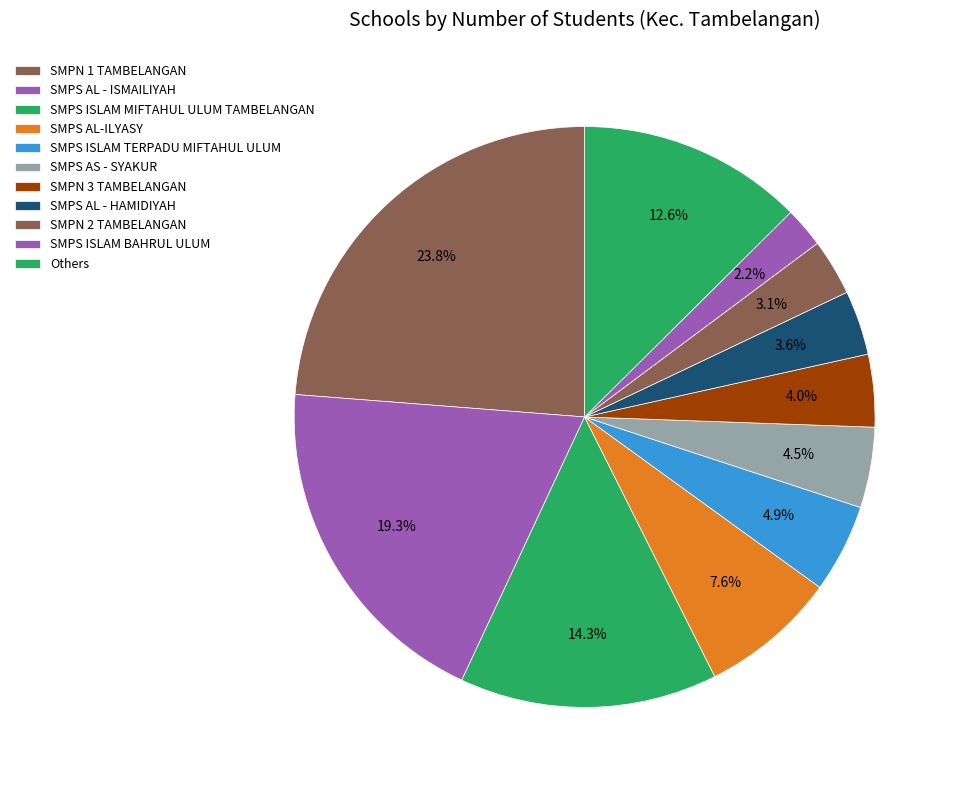

How many slices are in this pie chart?

11